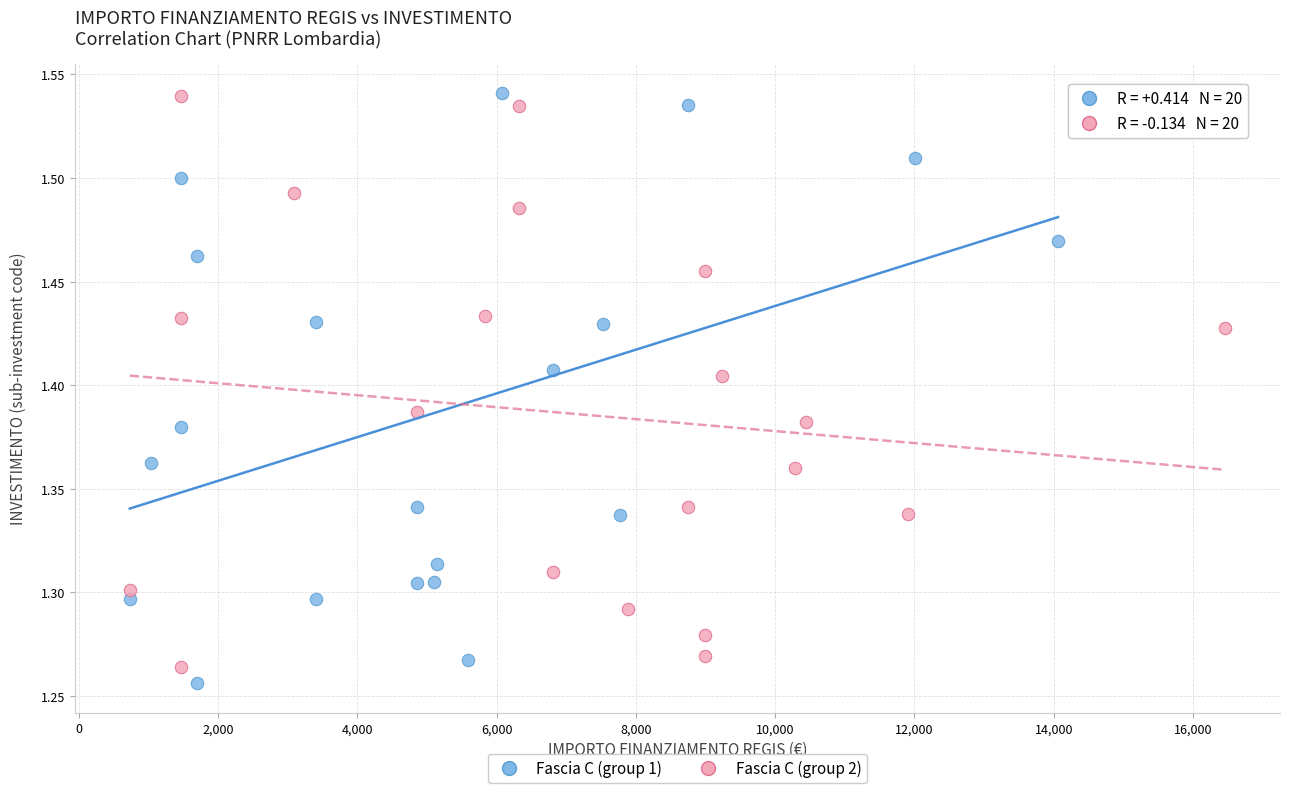

Which series has the largest Y range (max minus min)?

Fascia C (group 1)